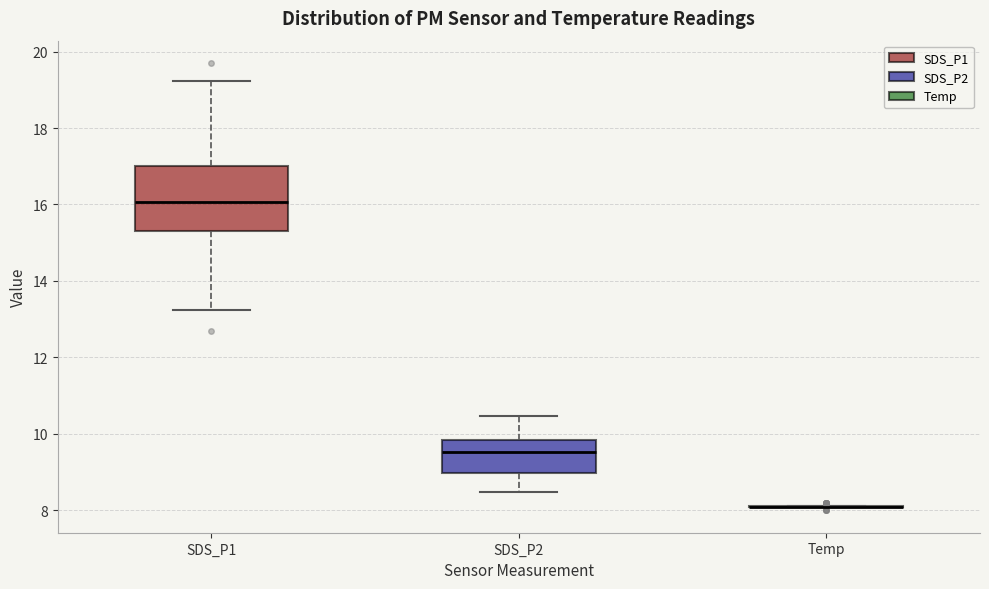

Where does the upper whisker of the box for SDS_P2 end on the y-axis? The values are not printed on the chart, so give them approximately, as read against the axis.

10.4